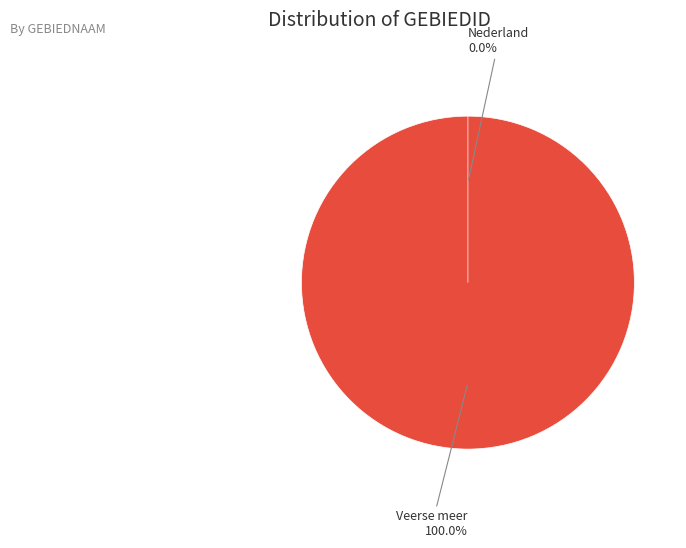

Does Nederland represent more than half of the total?

No